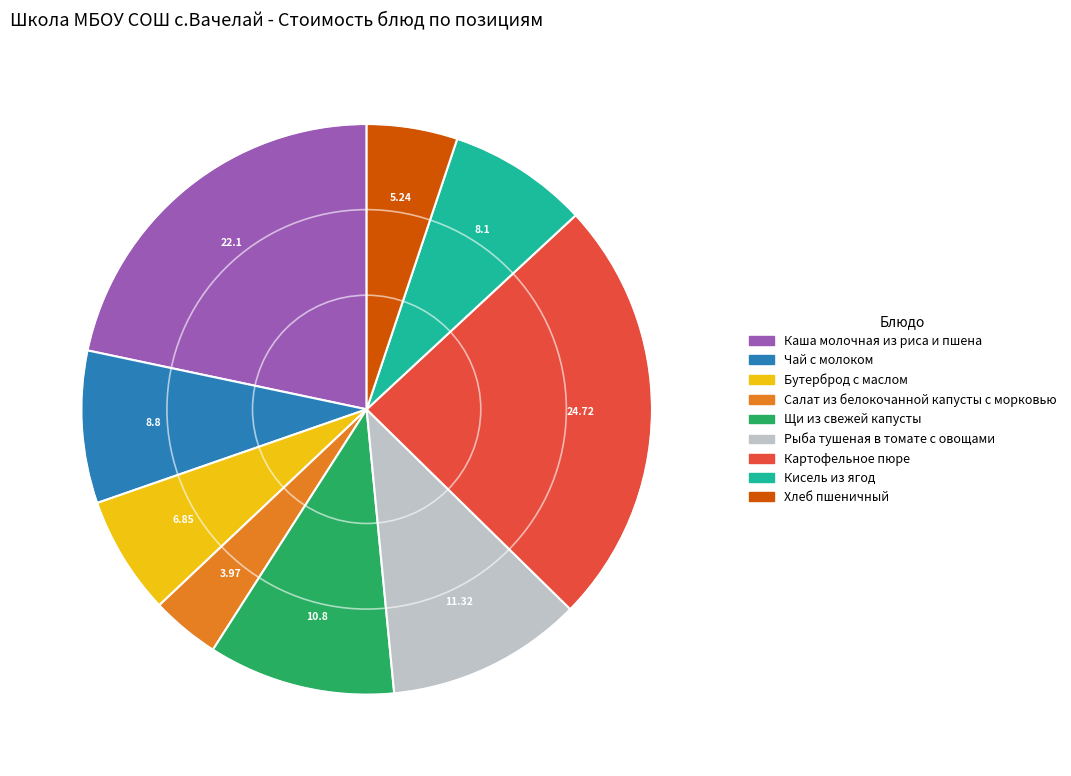

Do Бутерброд с маслом and Щи из свежей капусты together represent more than half of the pie?

No